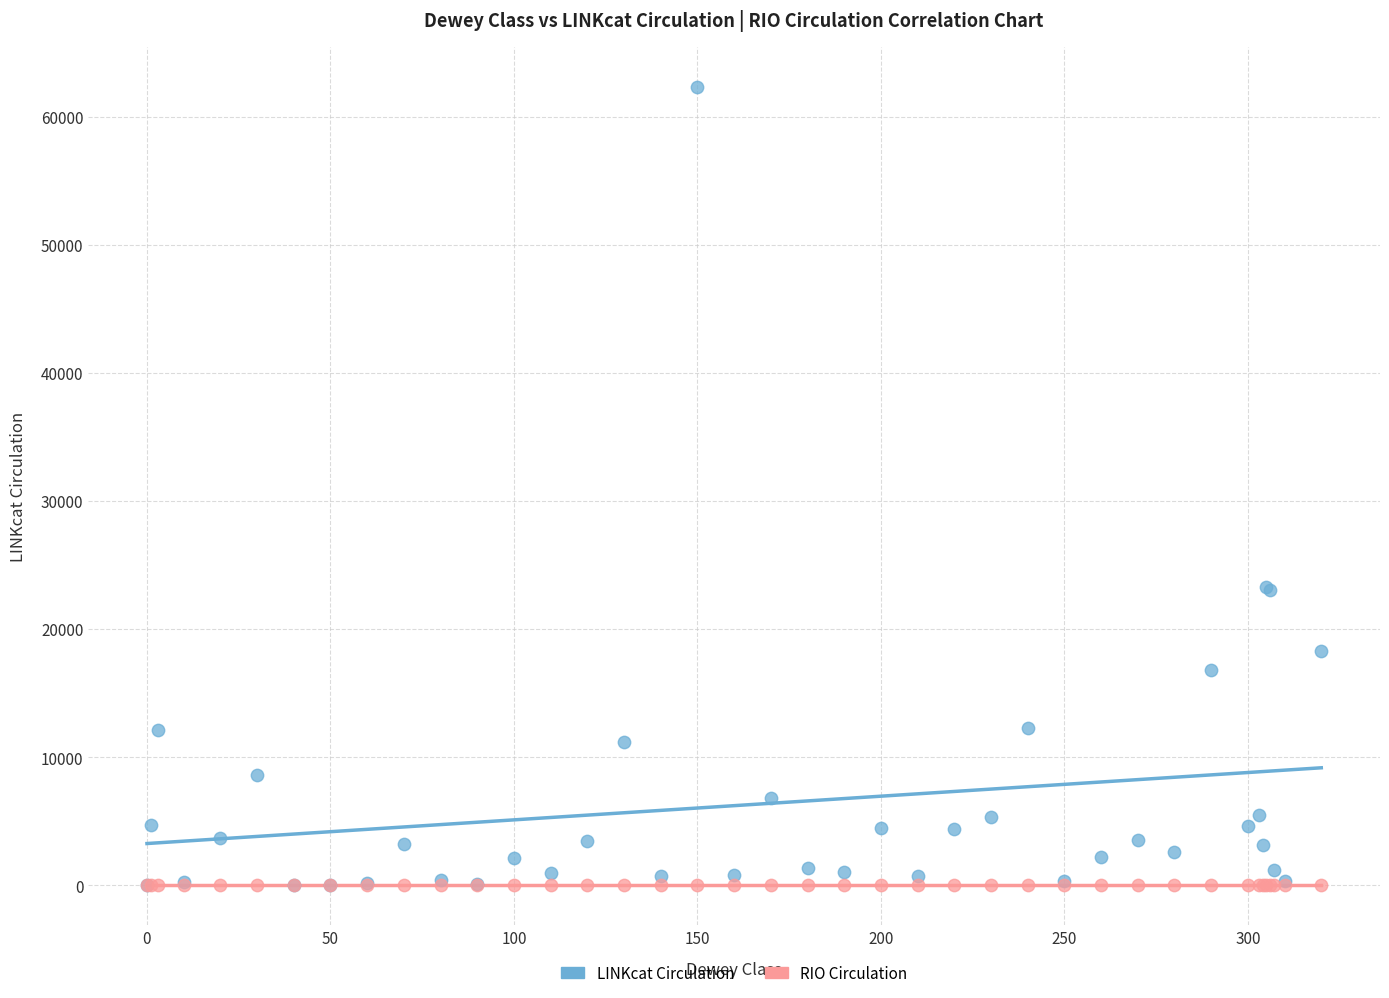

What are all the series names shown in the legend?

LINKcat Circulation, RIO Circulation